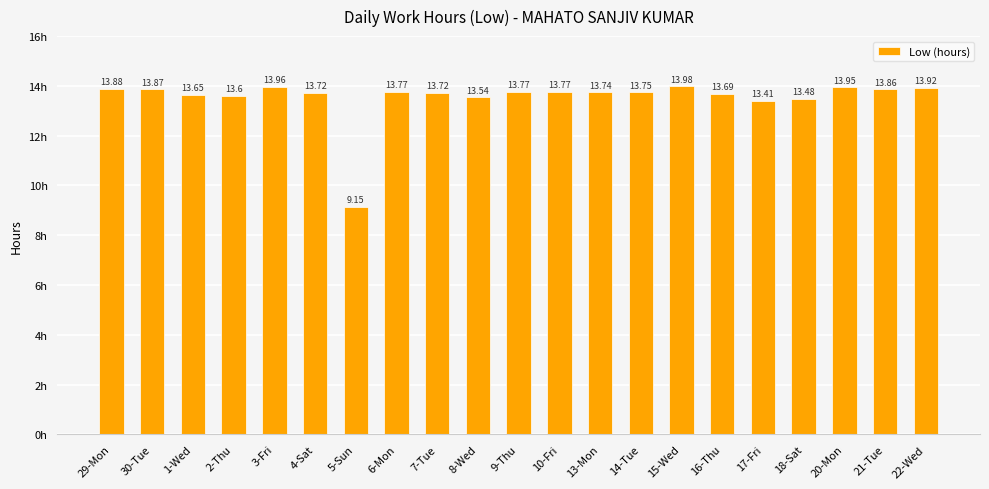

The value at 2-Thu is 20.2. True or false?

False